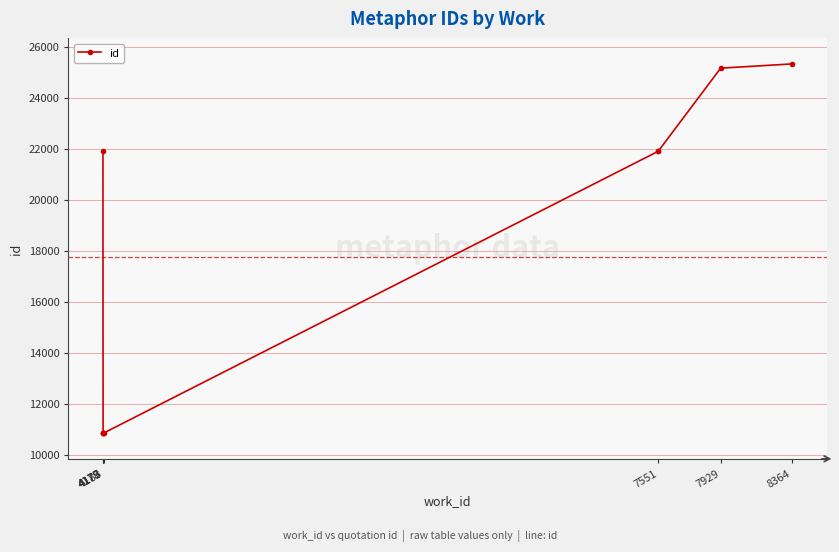

The chart shows a value of 6964 at 4178. True or false?

False